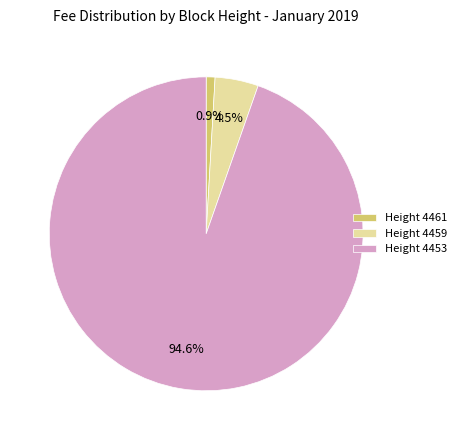

Which category accounts for the majority?

Height 4453